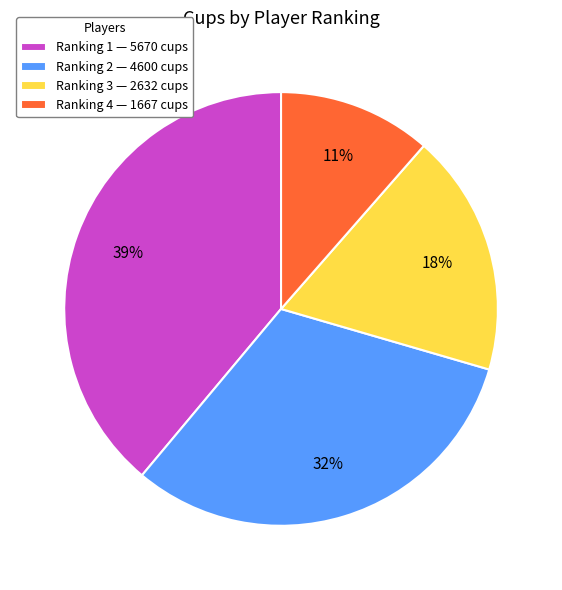

What is the largest slice in the pie chart?

Ranking 1 — 5670 cups